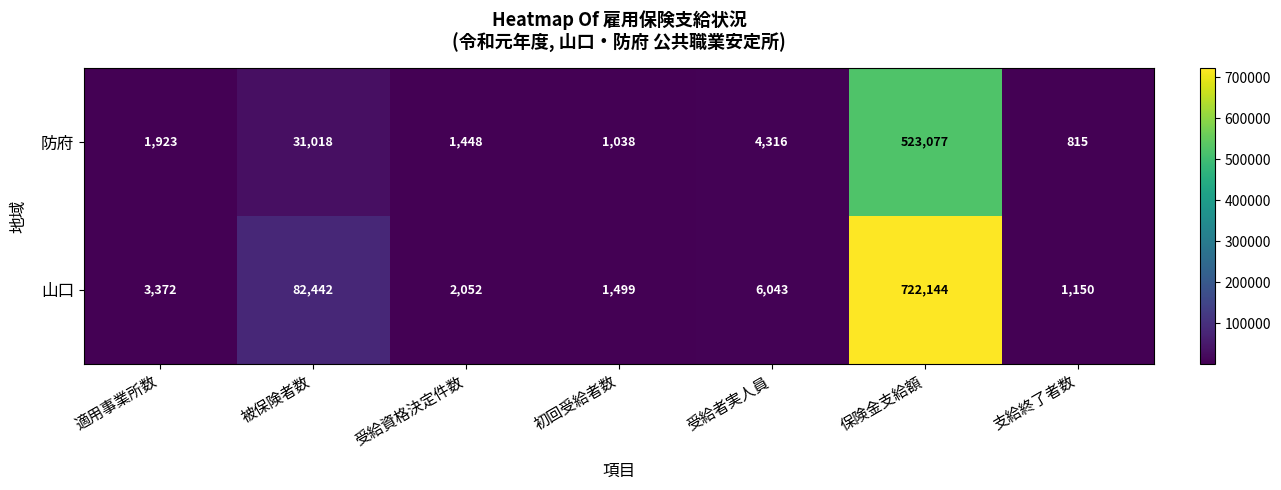

How many series are shown in this chart?

2